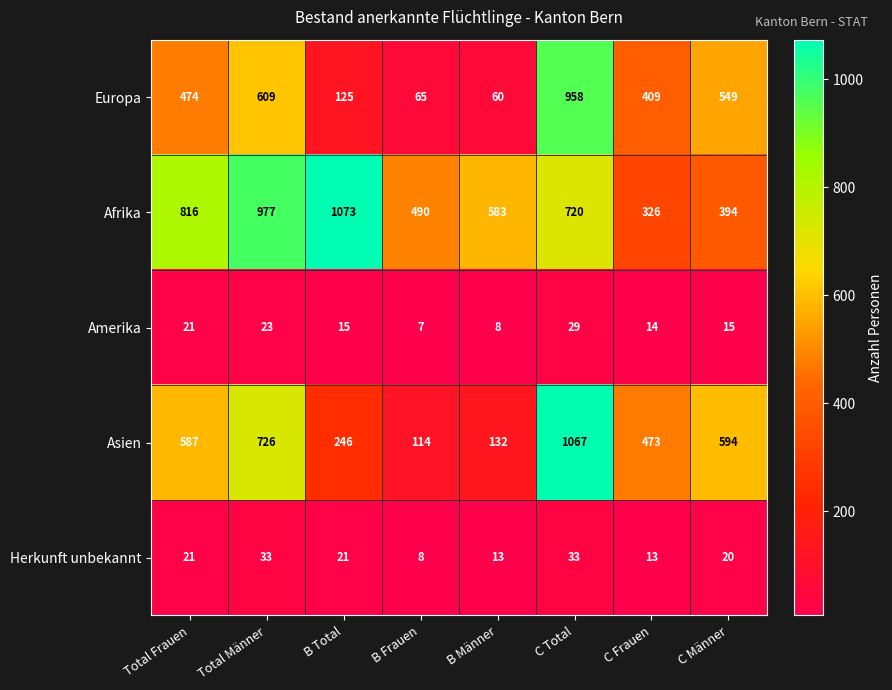

Which series has the largest total across all categories?

Afrika